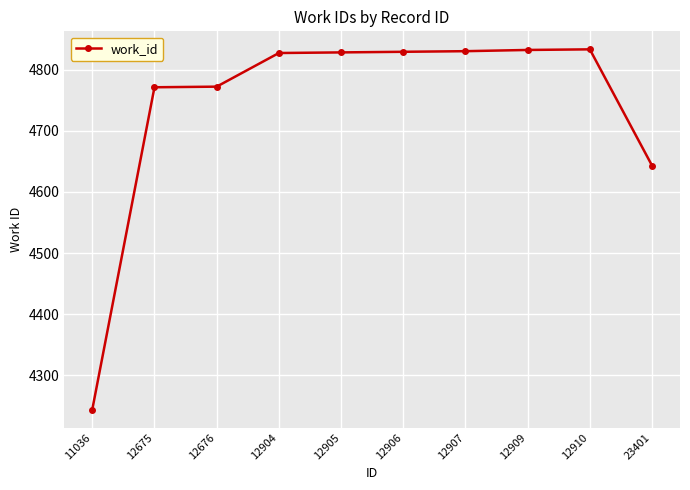

What value does the data have at 12676?

4772